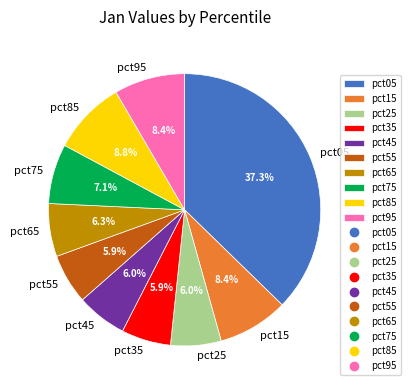

To the nearest percent, what is the combined percentage of pct15 and pct65?

15%